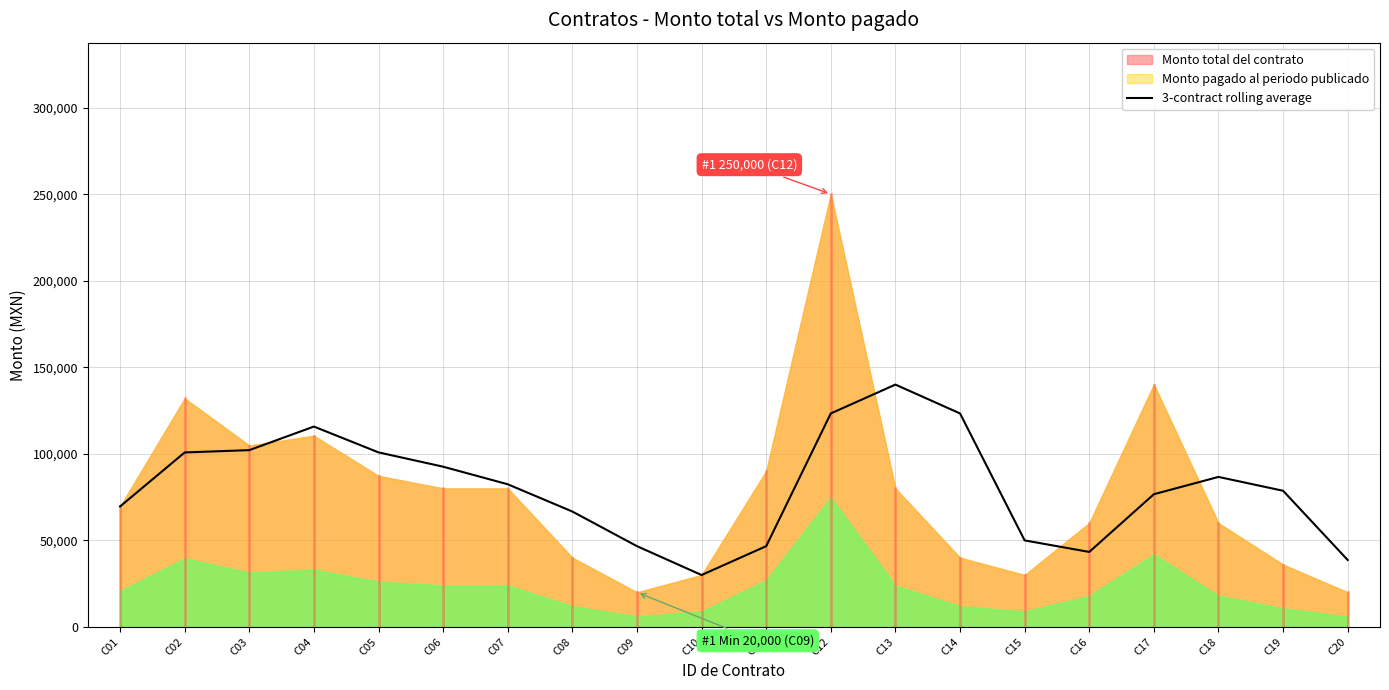

What is the average value?

80738.6